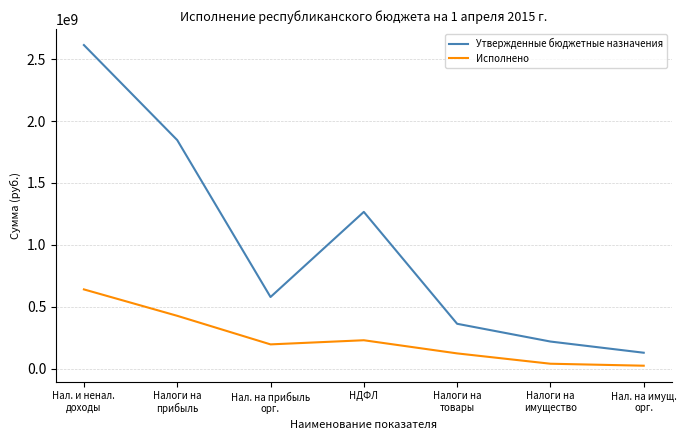

Which series has the widest spread of values?

Утвержденные бюджетные назначения